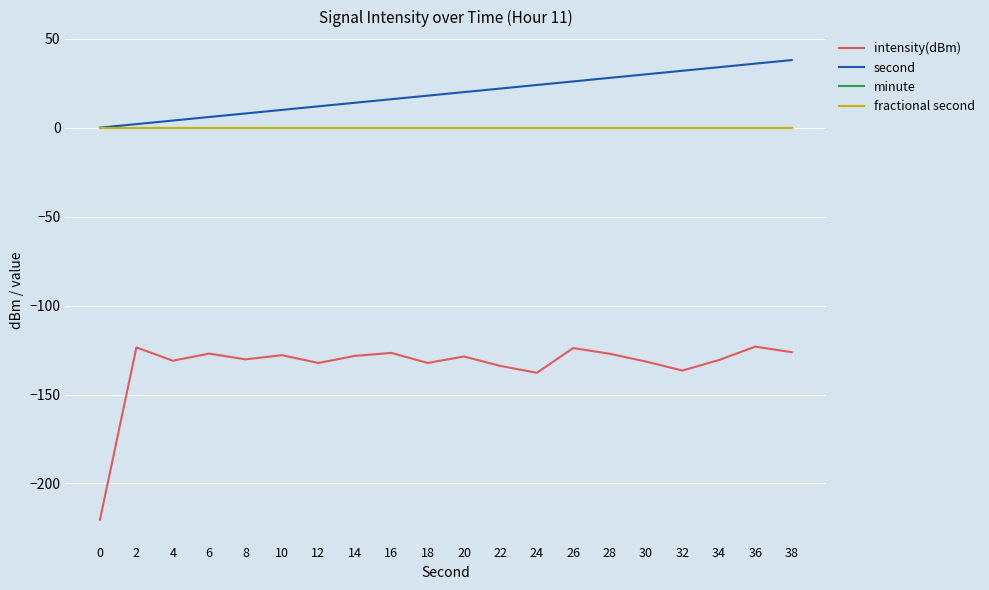

How many lines are shown in the chart?

4